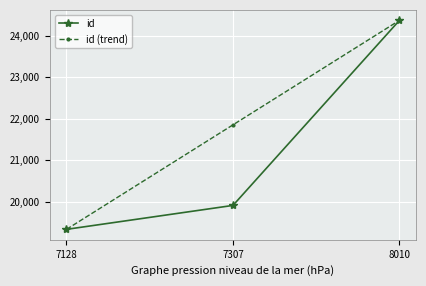

What is the difference between the maximum and minimum values in the id series?

5038